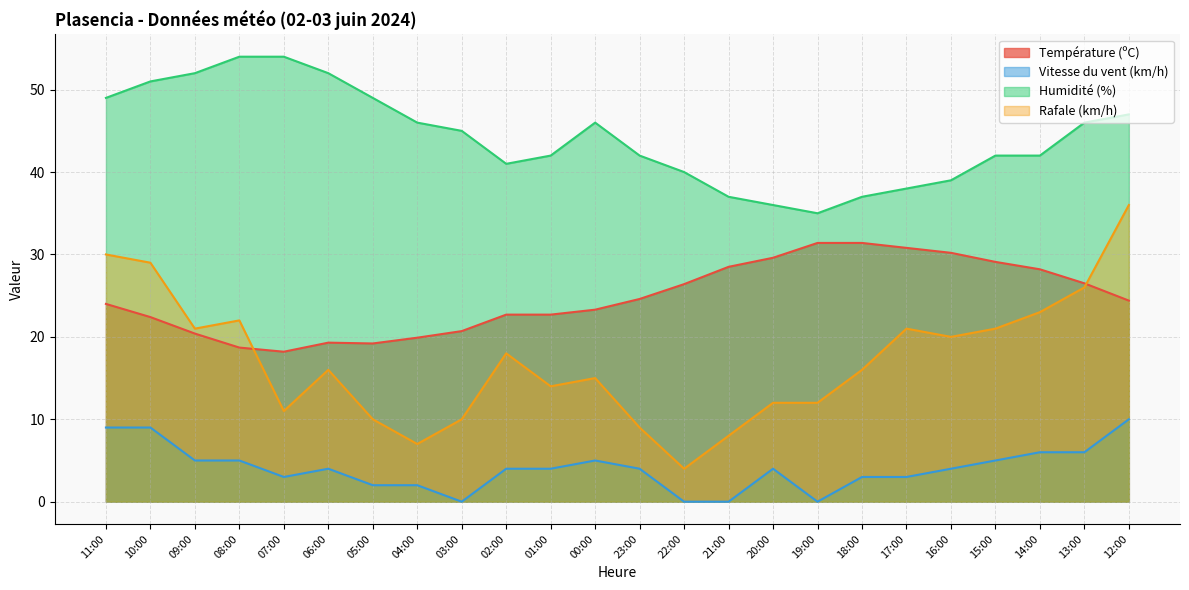

At which label does Vitesse du vent (km/h) reach its peak?

12:00